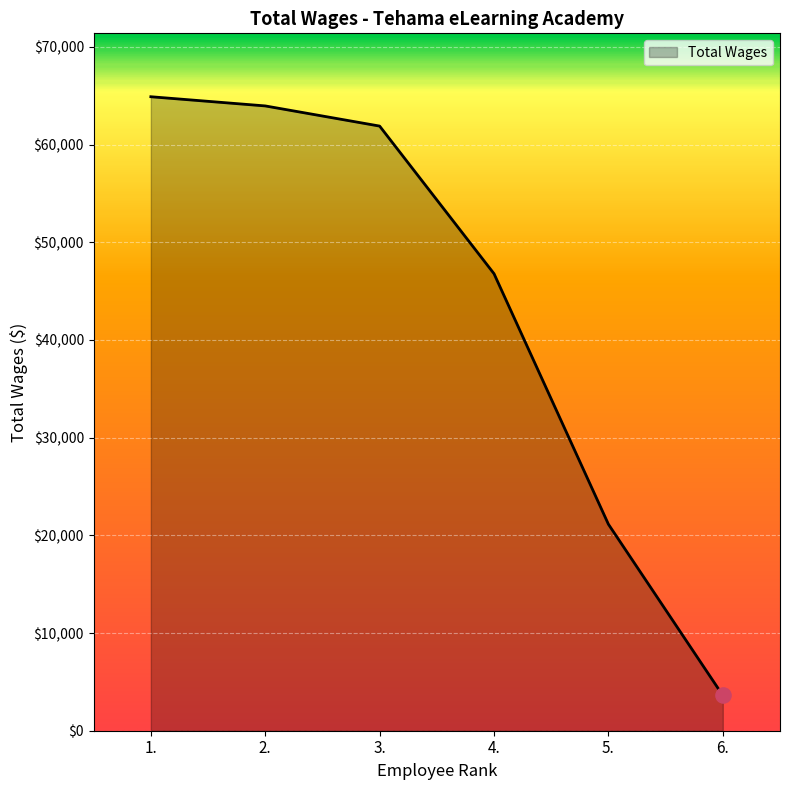

Between 3. and 2., which is larger?

2.